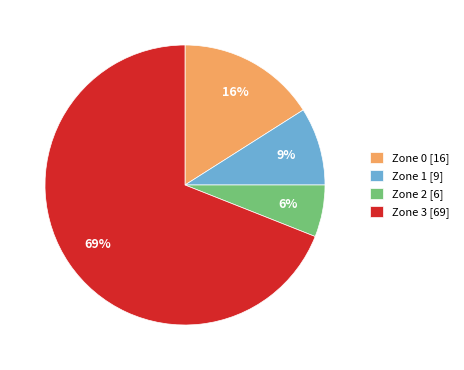

Which slice is the largest?

Zone 3